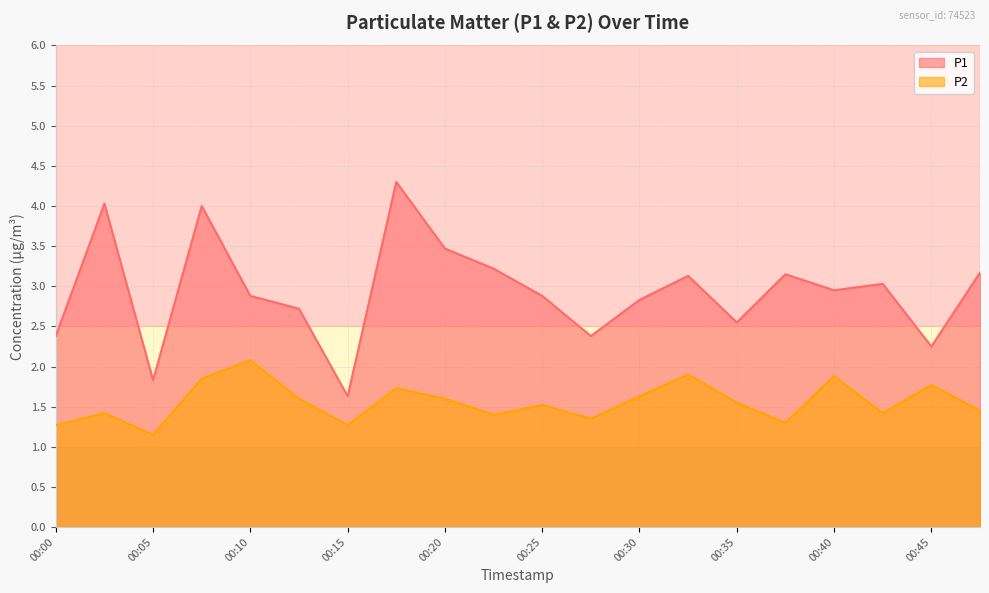

How many lines are shown in the chart?

2